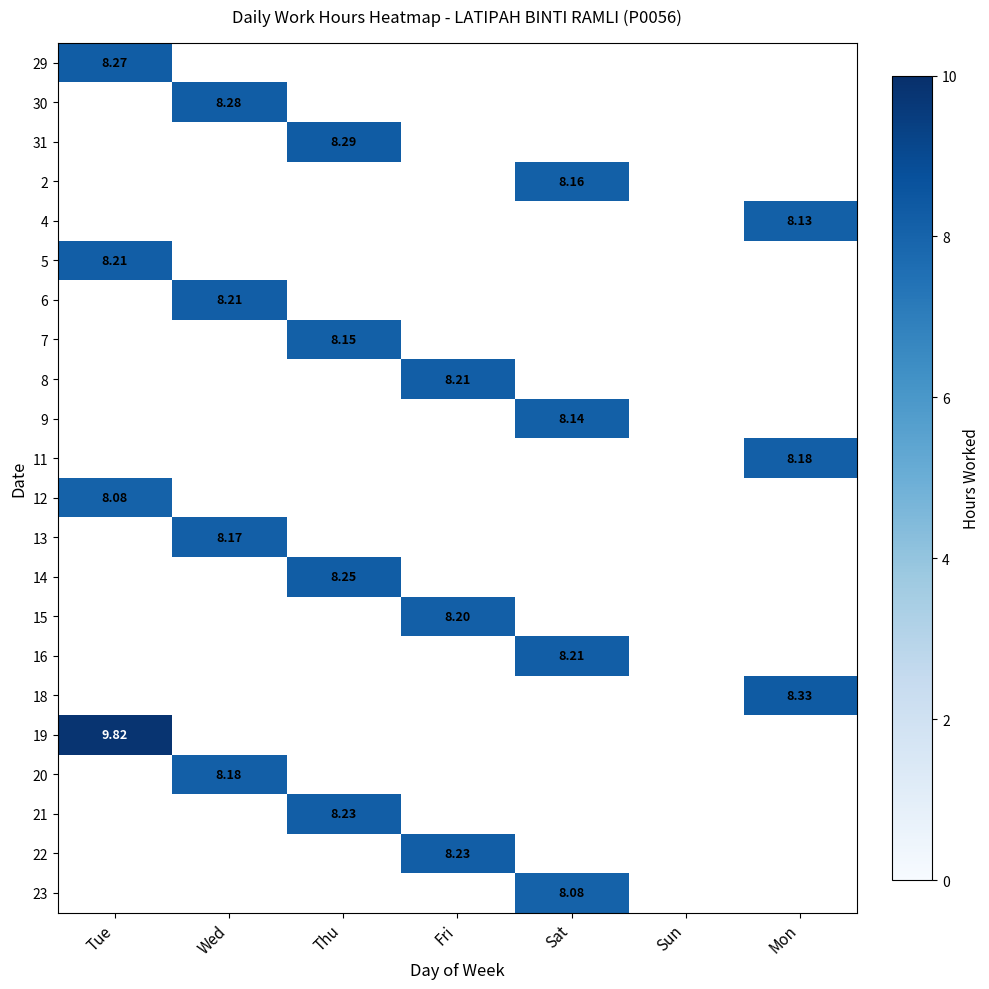

Which has a higher value, Sun or Mon?

Mon